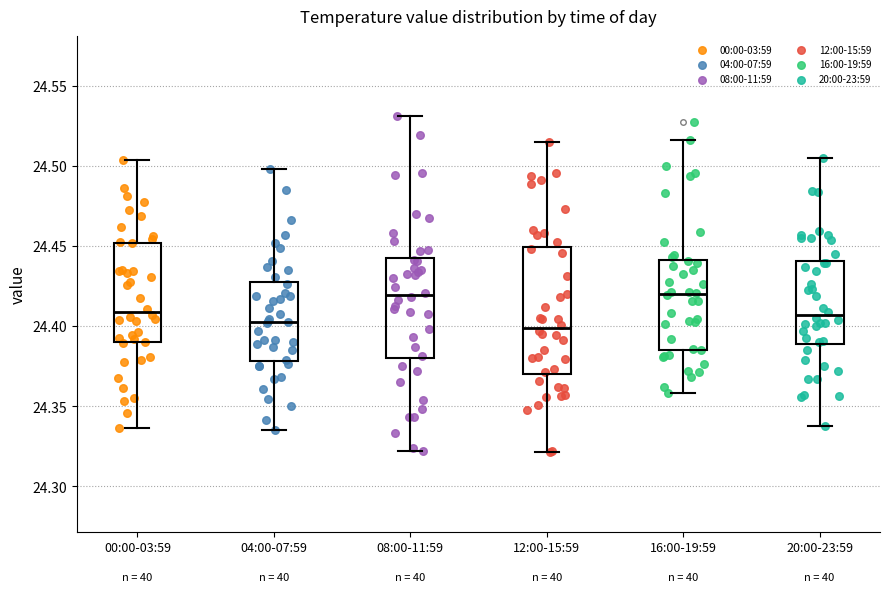

Where is the lower edge of the box for 20:00-23:59 on the y-axis? The values are not printed on the chart, so give them approximately, as read against the axis.

24.390